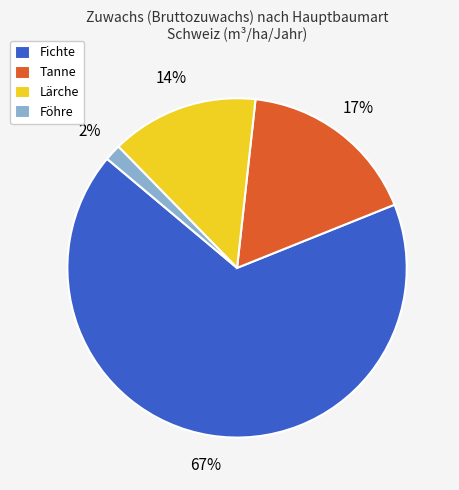

What percentage is the Föhre slice, to the nearest percent?

2%